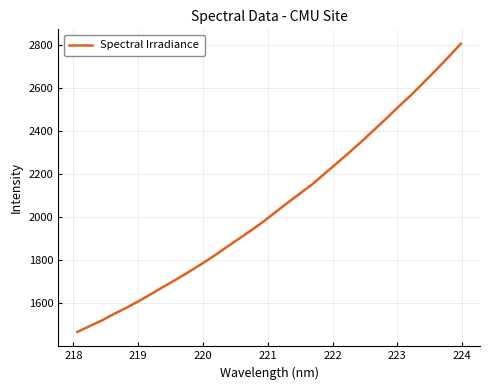

What is the maximum value shown in the chart?

2806.3